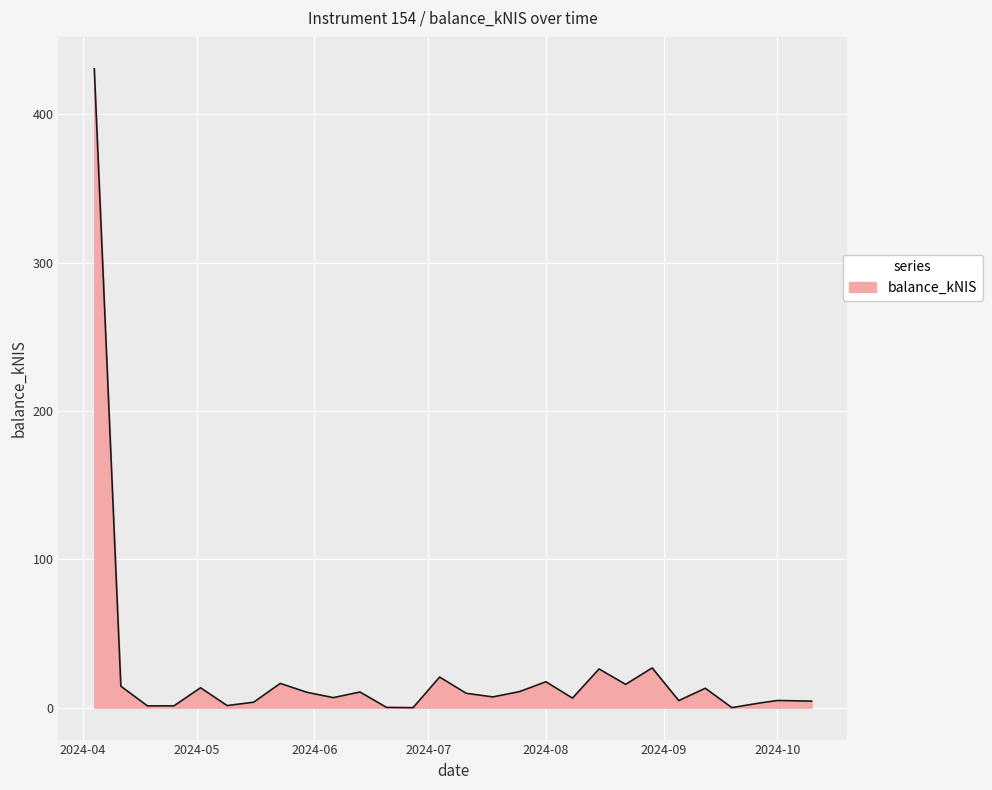

What is the difference between the maximum and minimum values?

430.7